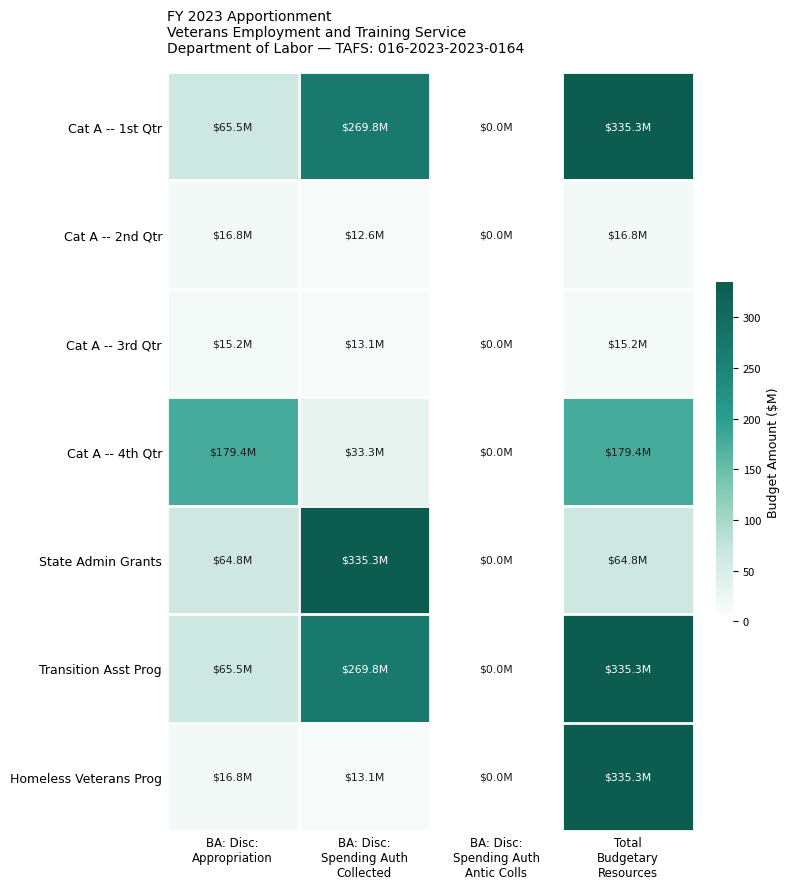

At which category is the sum across all series the highest?

Total
Budgetary
Resources